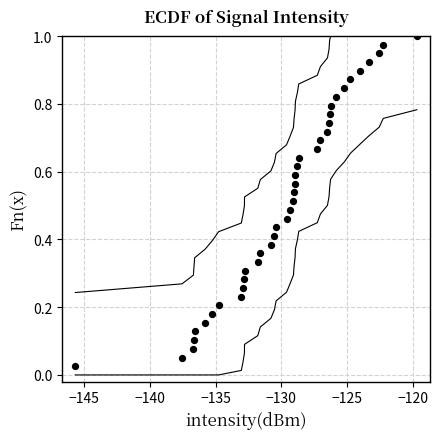

What is the range of X values (max minus min)?

26.0